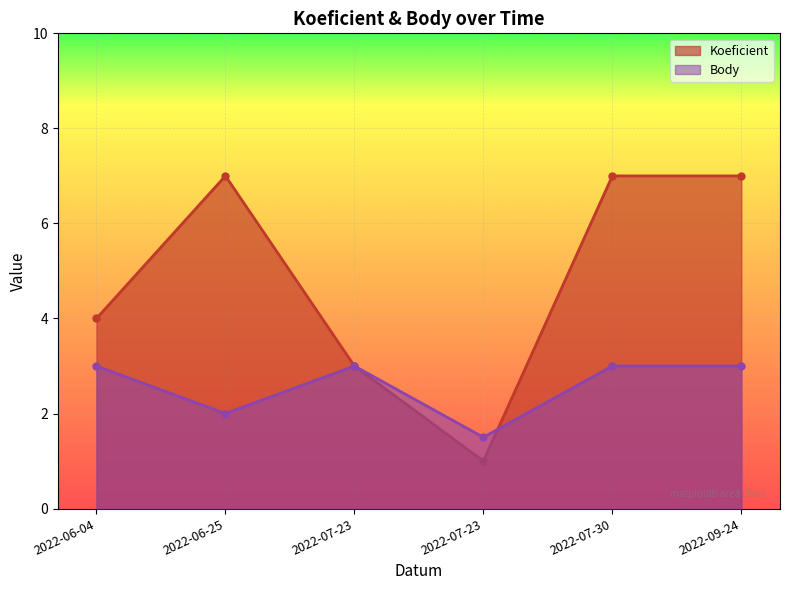

How many lines are shown in the chart?

2